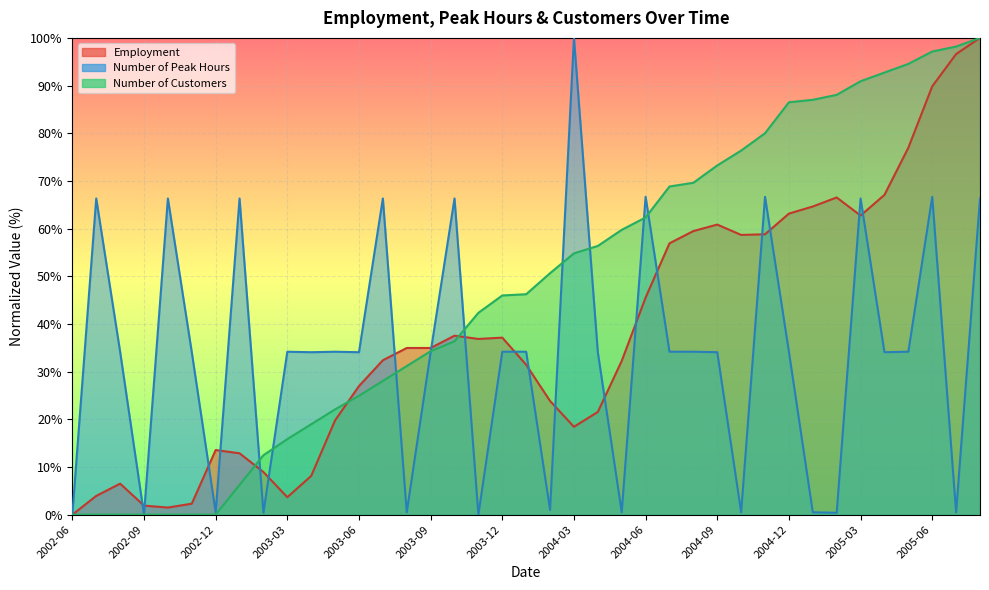

How many data points in Employment are above 34?

20